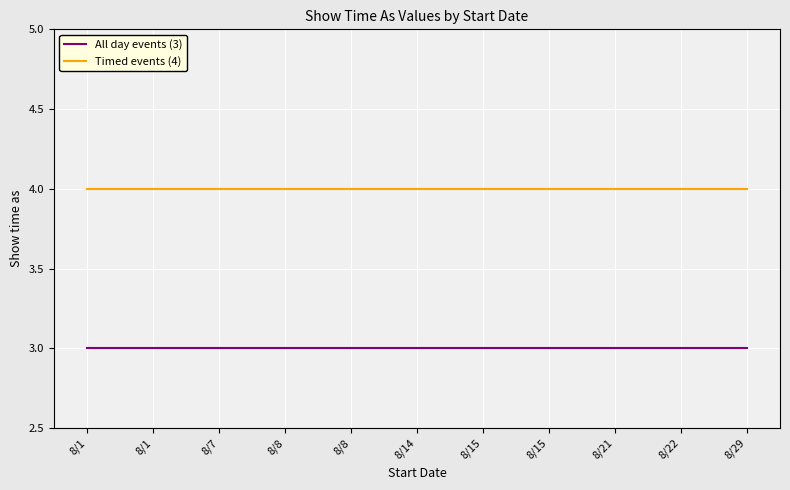

What is the approximate value of All day events (3) at 8/14?

3